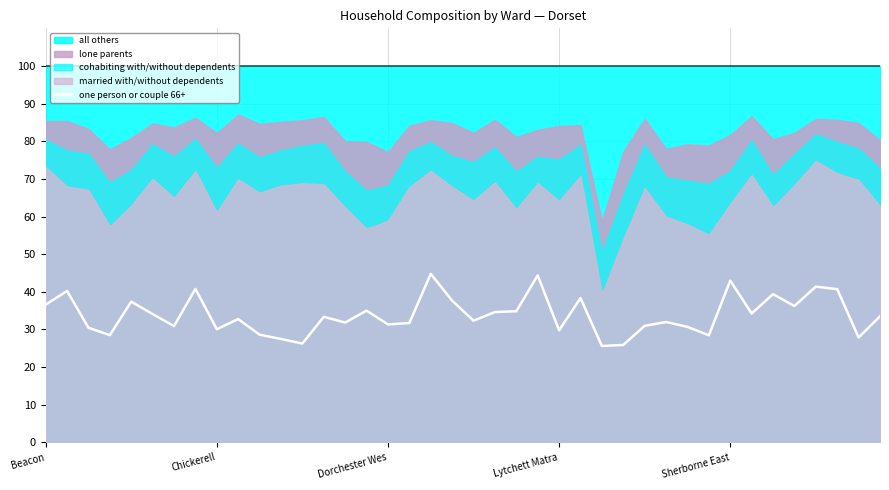

What is the value of the 39th point from the left?

27.9